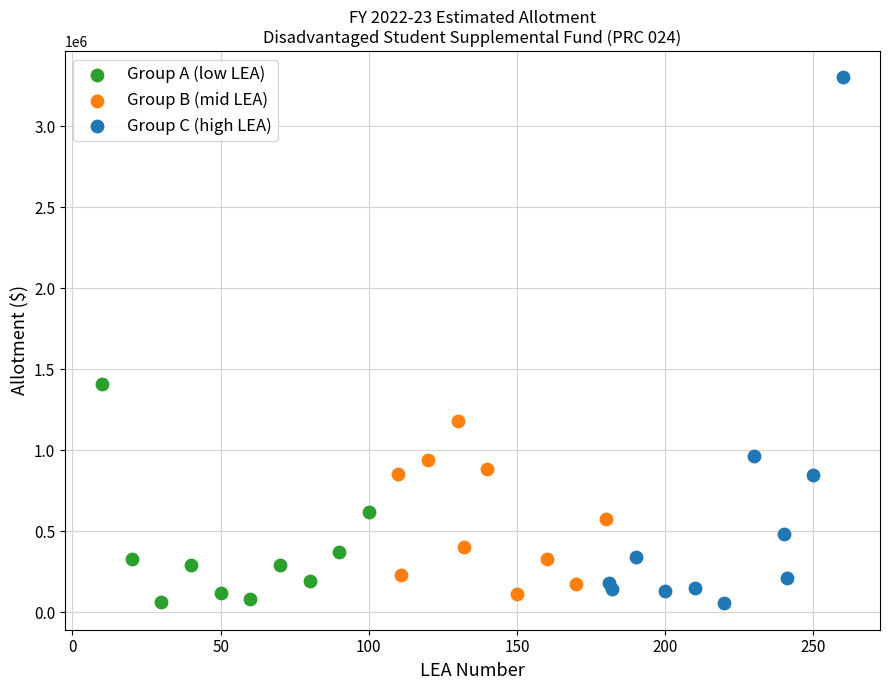

Which series reaches the maximum Y coordinate?

Group C (high LEA)